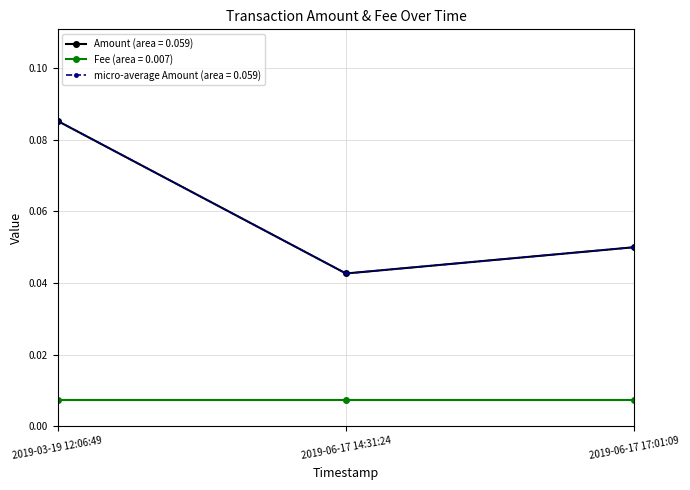

What position from the left is 2019-06-17 17:01:09?

3